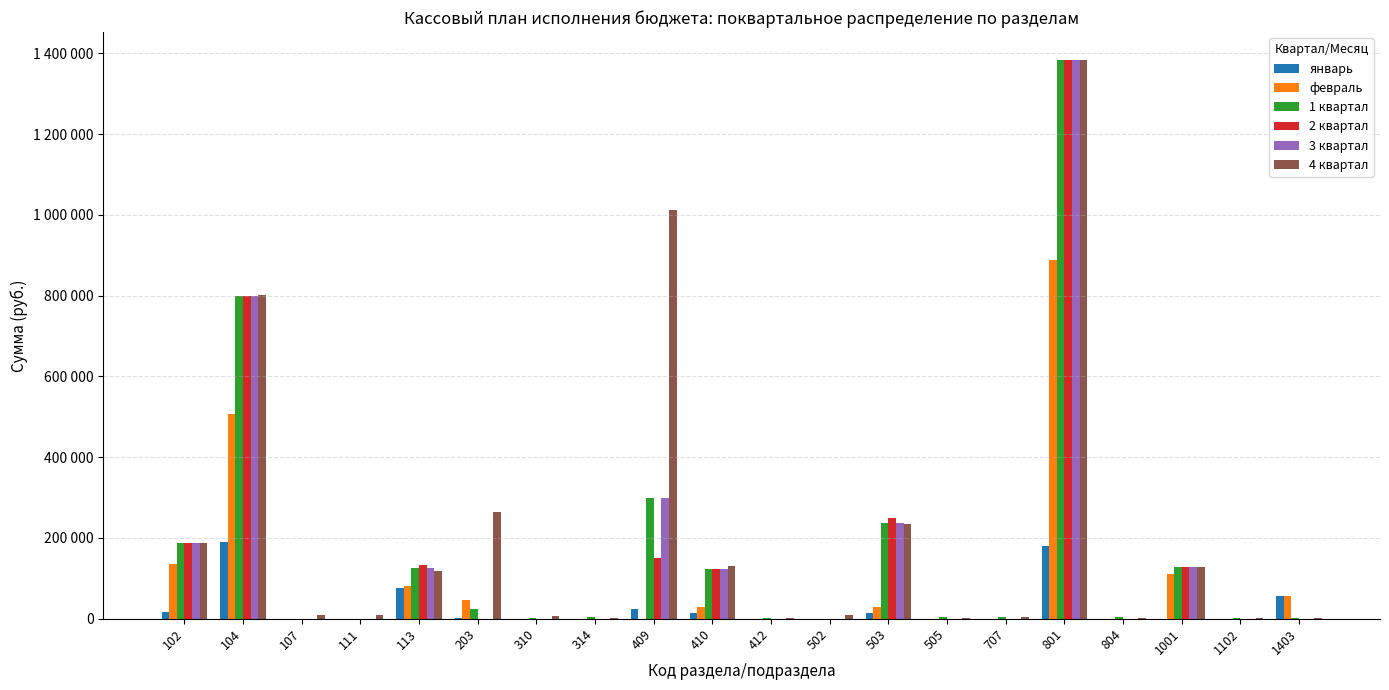

What is the difference between the second highest and minimum values in the 3 квартал series?

798300